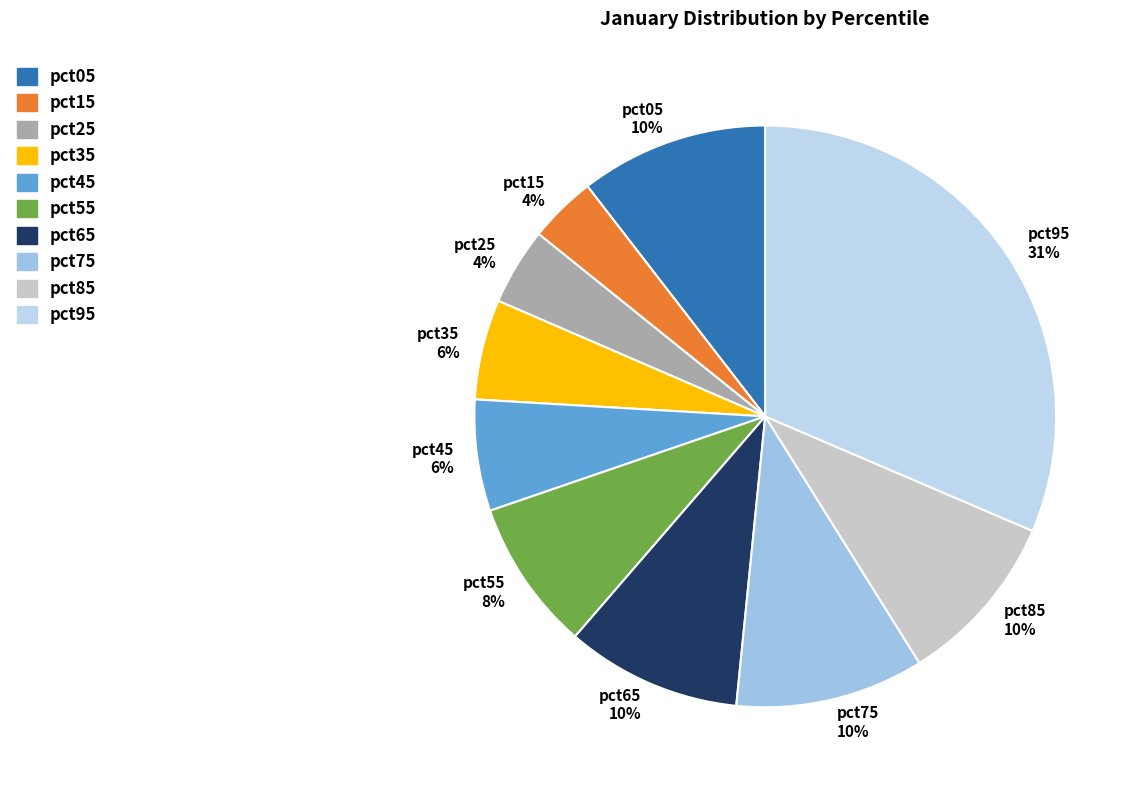

To the nearest percent, what portion does pct15 represent?

4%